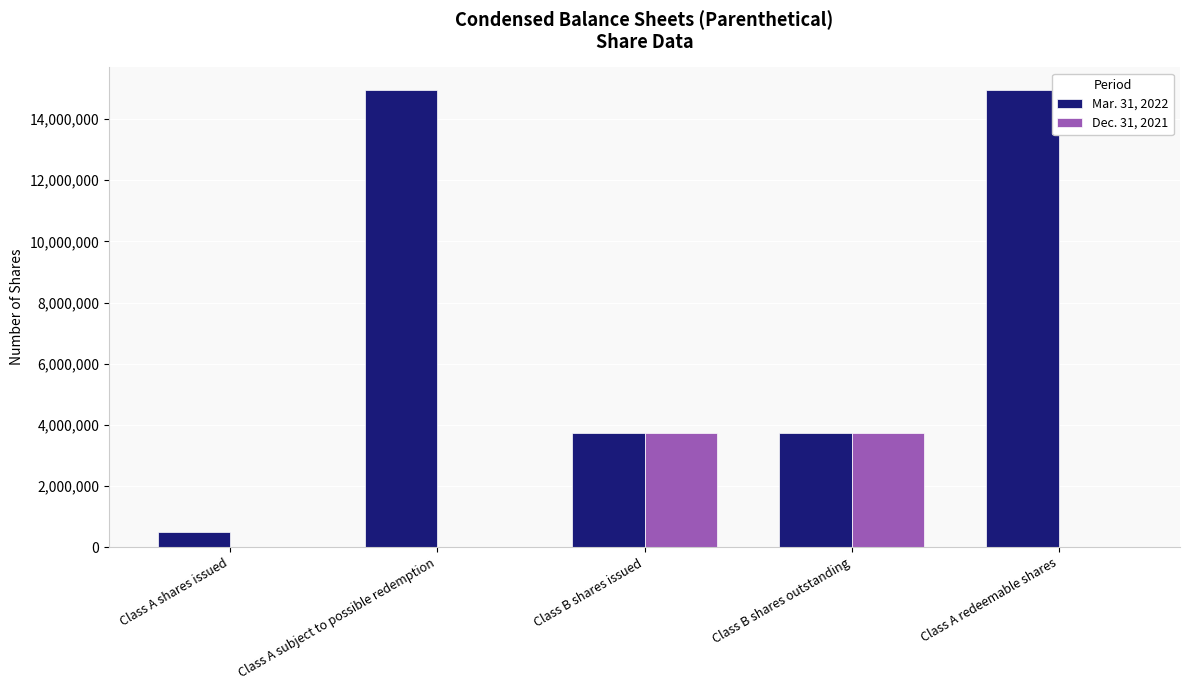

How many values in the Dec. 31, 2021 series exceed 0?

2